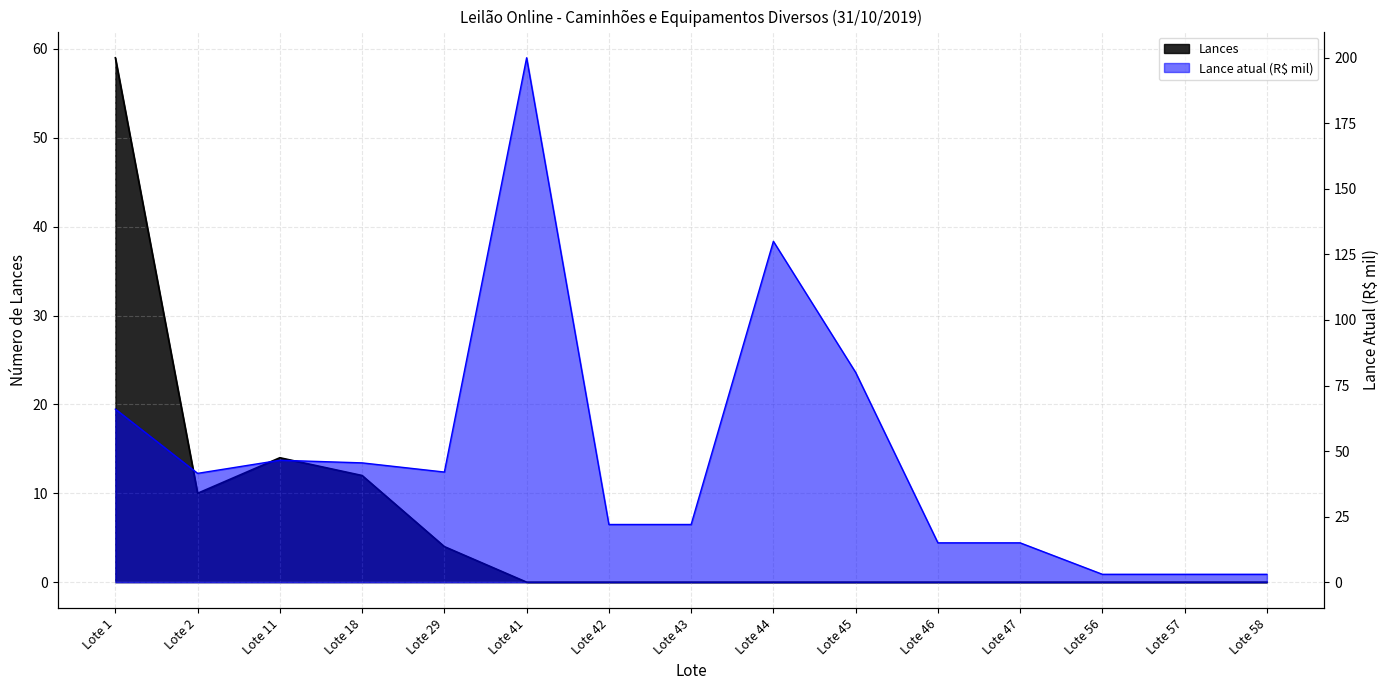

True or false: Lances and Lance atual (R$ mil) cross at least once.

False